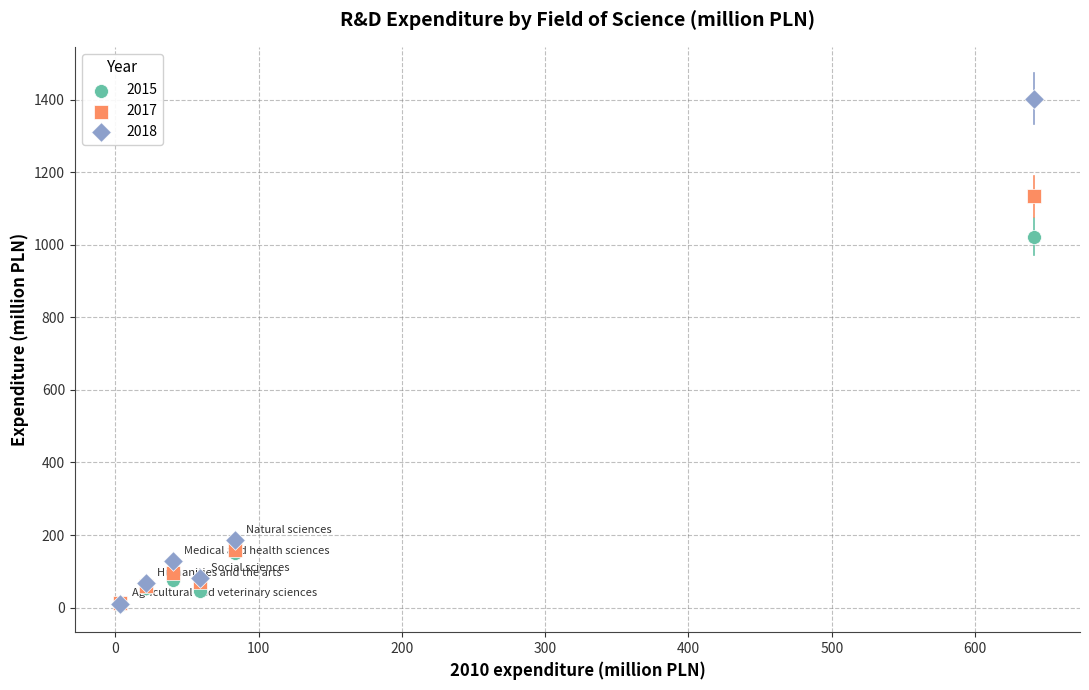

Which series contains the highest Y value?

2018